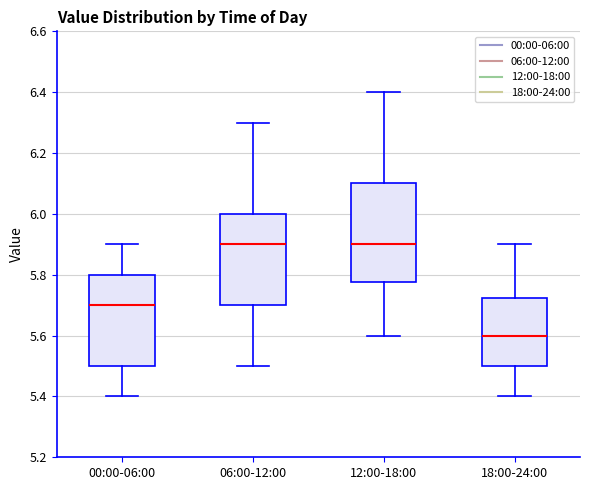

Where does the lower whisker of the box for 18:00-24:00 end on the y-axis? The values are not printed on the chart, so give them approximately, as read against the axis.

5.40